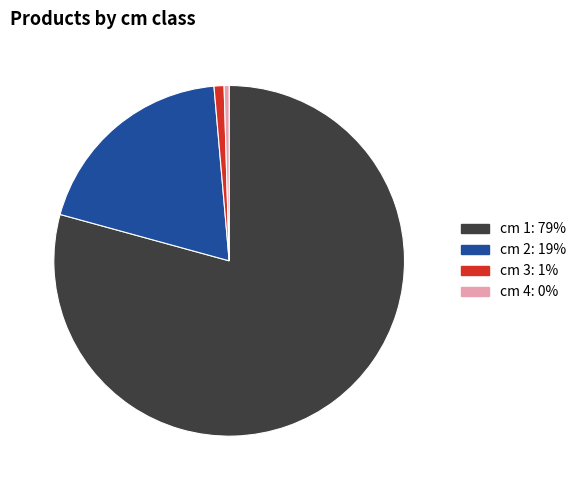

What is the ratio of the value at cm 1: 79% to the value at cm 4: 0%?

172.0